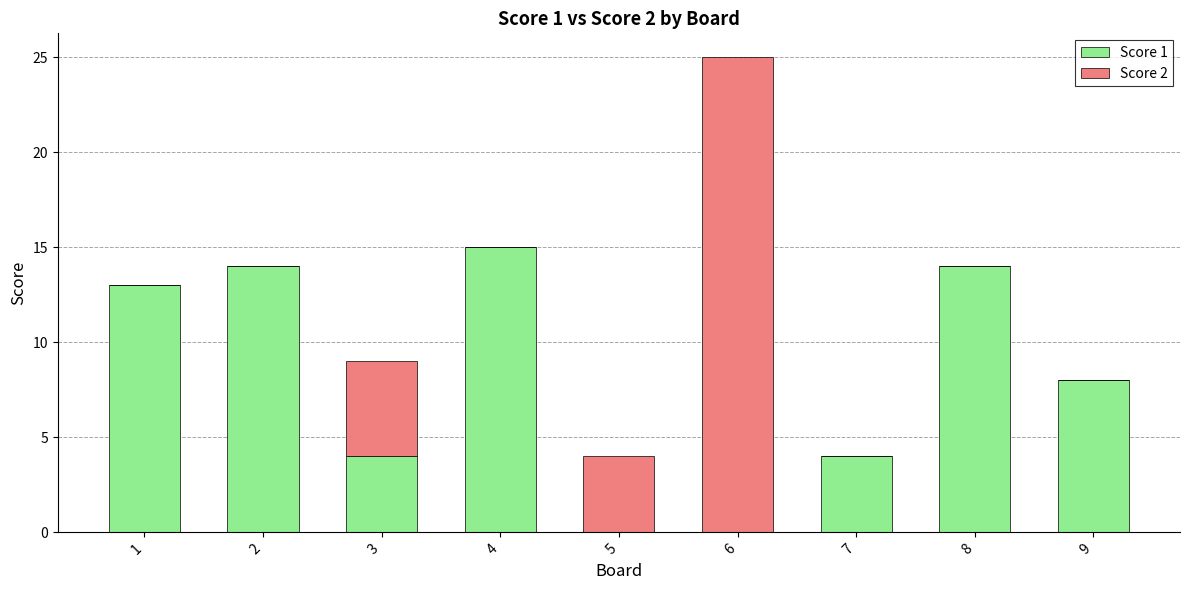

Which category has the highest value in the Score 1 series?

4